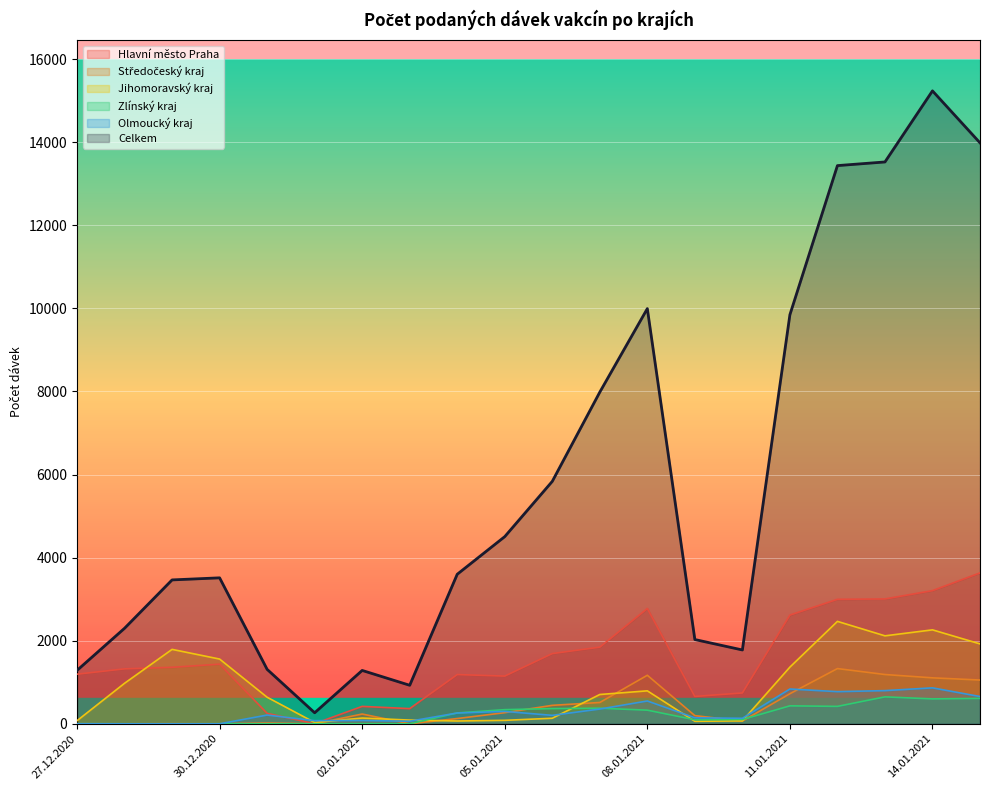

What is the difference between the second highest and second lowest values in the Hlavní město Praha series?

2954